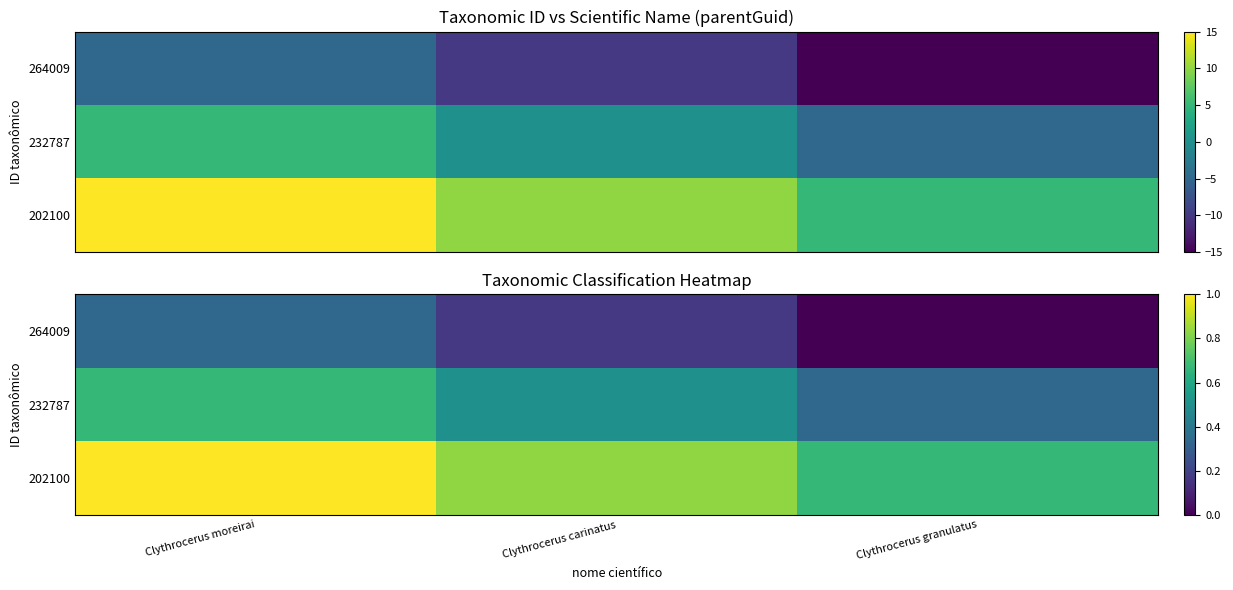

The 264009 series shows -0.1 at Clythrocerus granulatus. True or false?

False